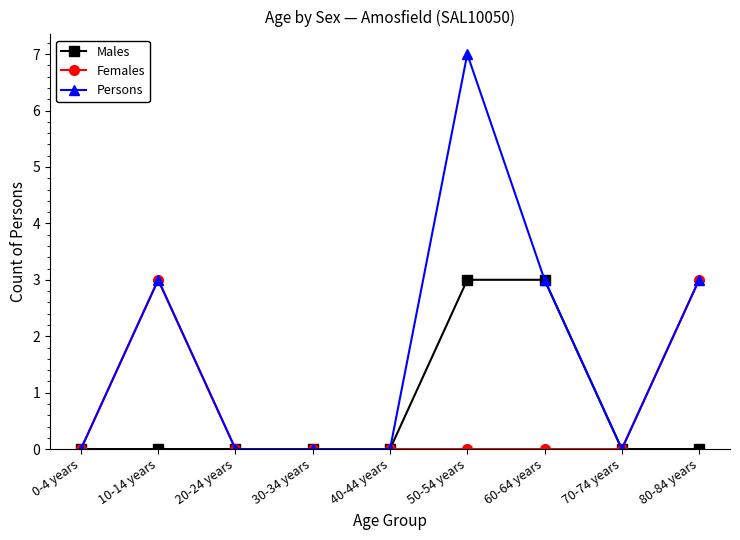

What is the maximum value for Persons?

7